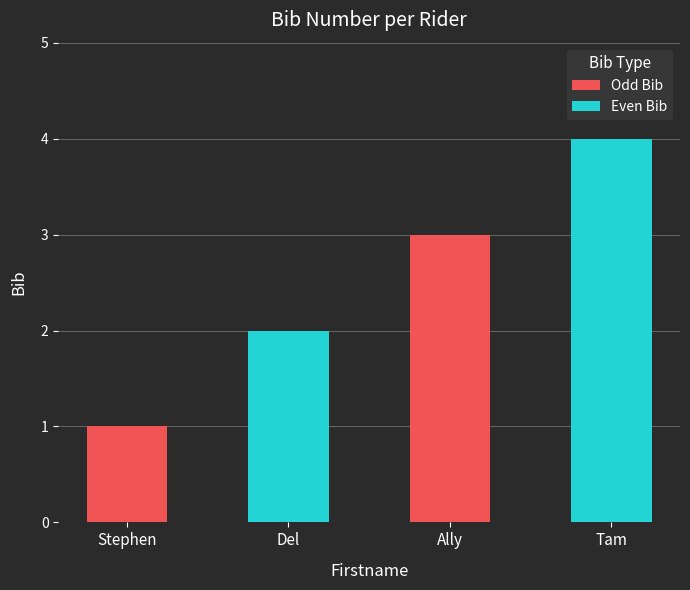

Reading left to right, what are all the values shown in this chart?

1	2	3	4